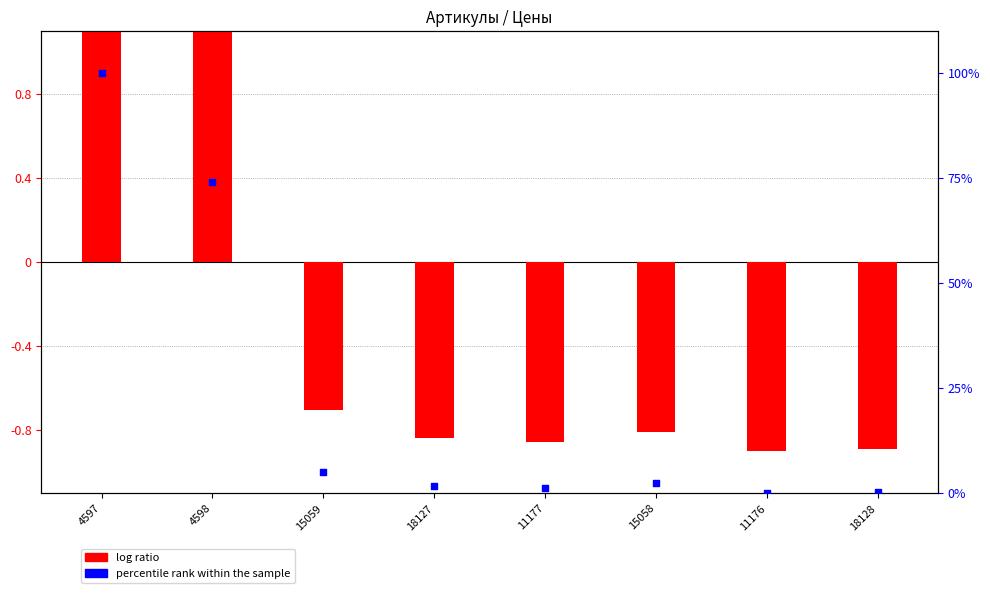

Which series has the largest Y range (max minus min)?

percentile rank within the sample